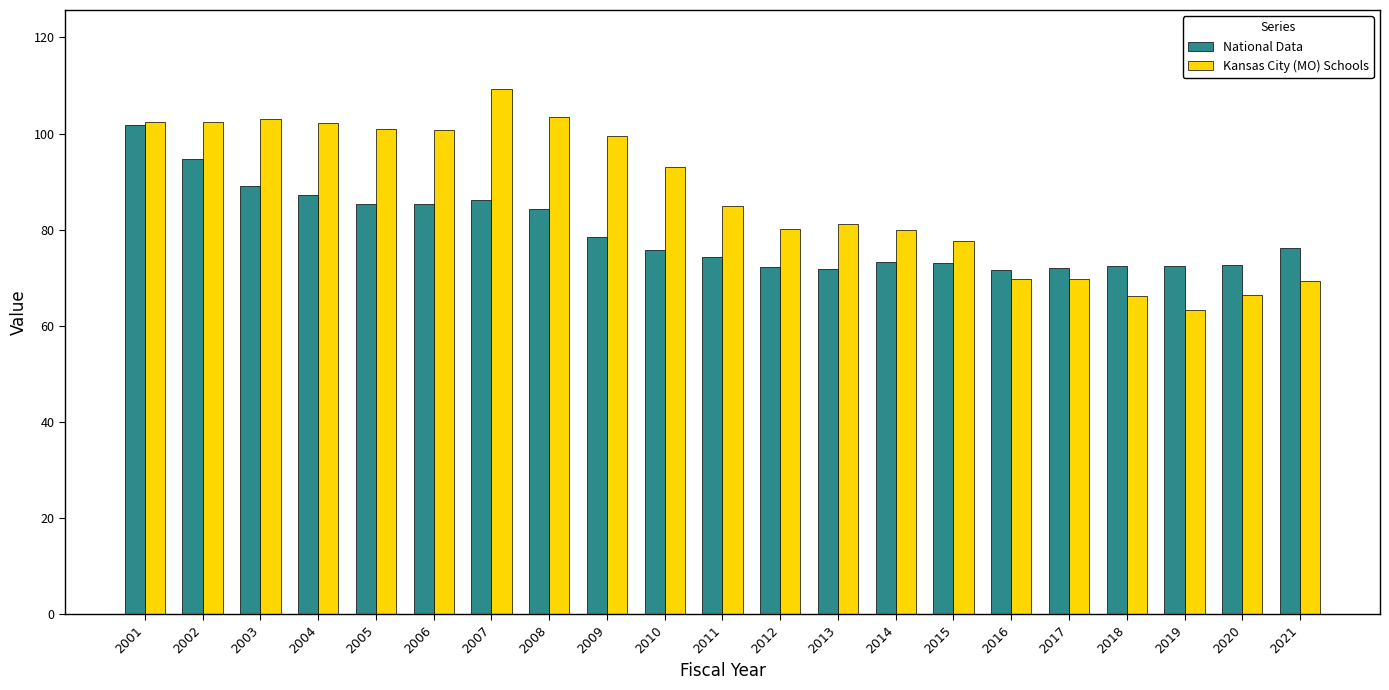

At which category is the sum across all series the highest?

2001